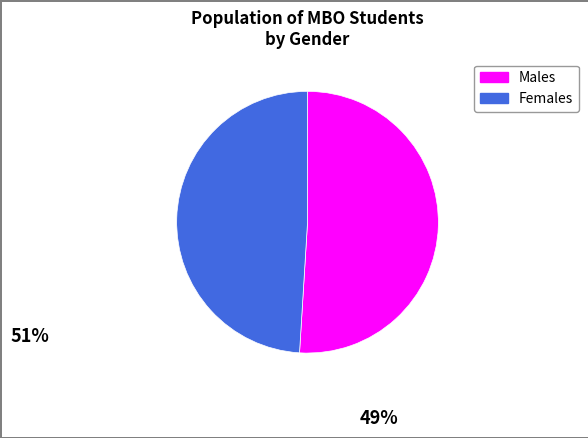

Is there a majority slice in this chart?

Yes